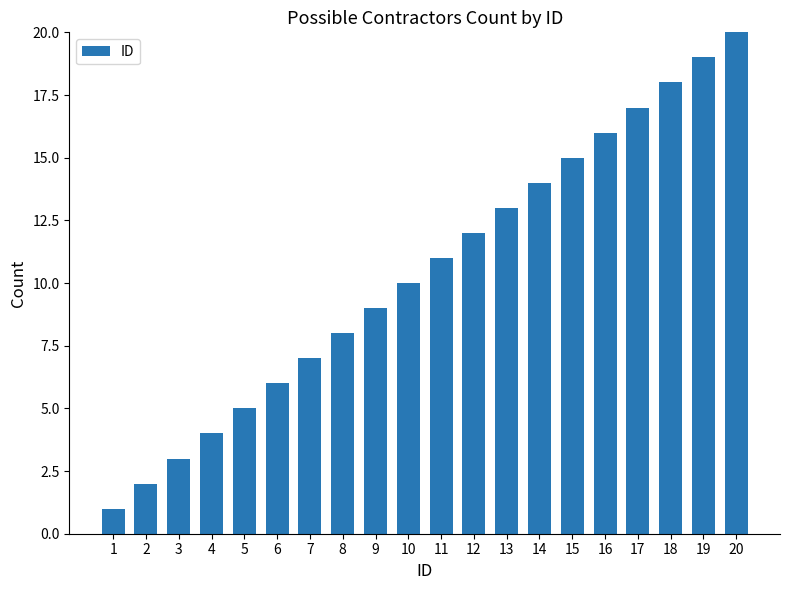

True or false: the data shows 1 at 2.

False